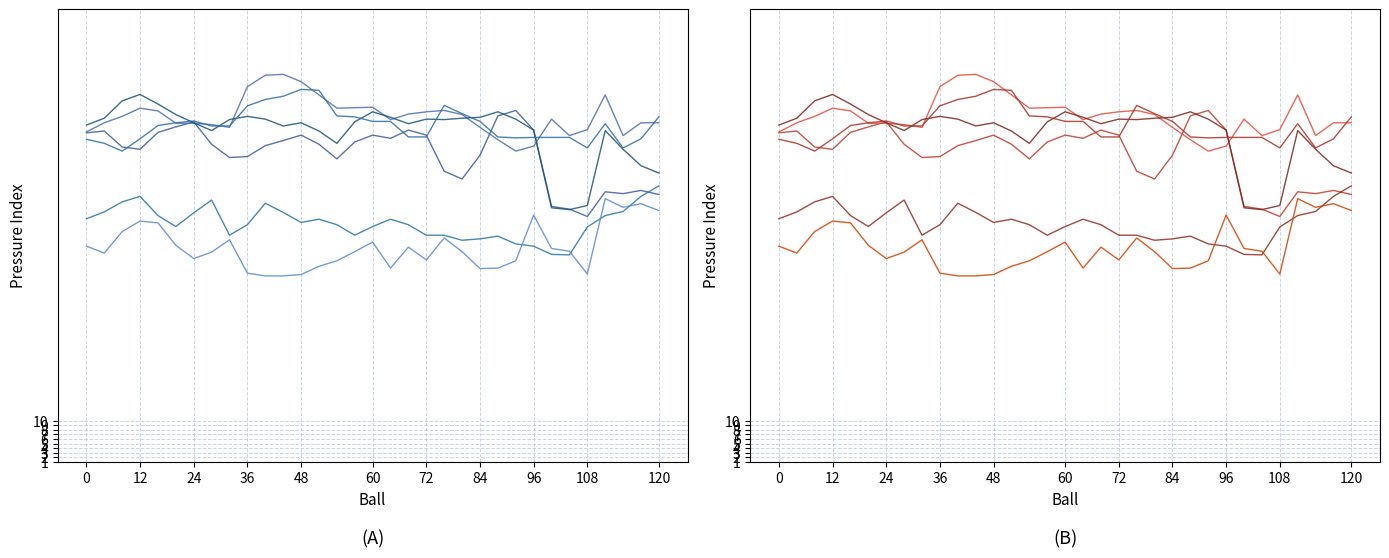

How many interior local peaks does the   7.956 series have?

6